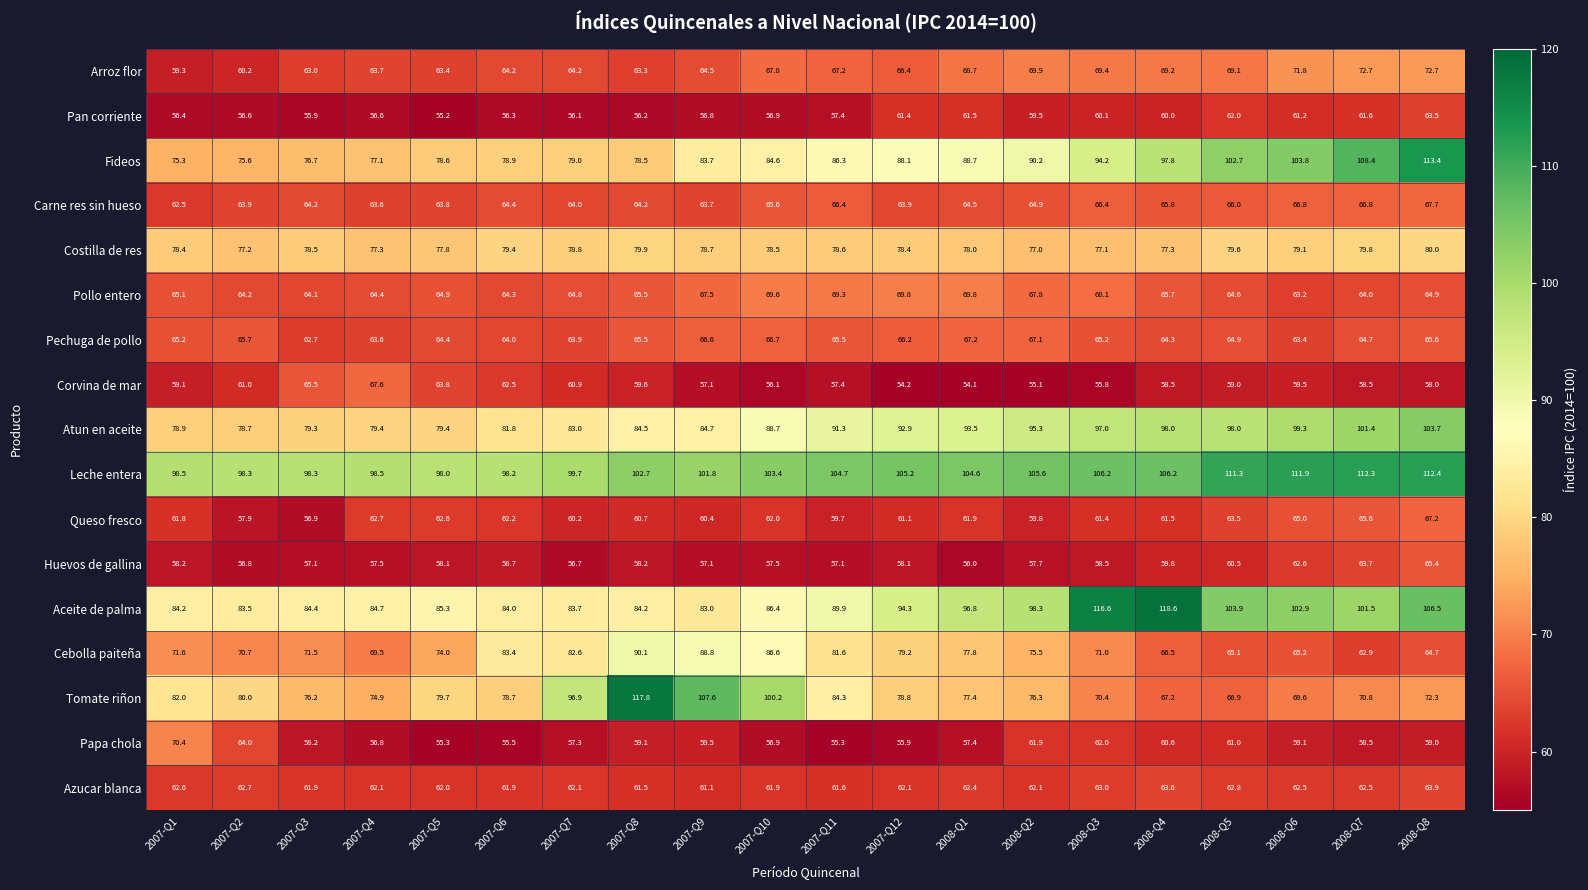

Which series has the largest total across all categories?

Leche entera